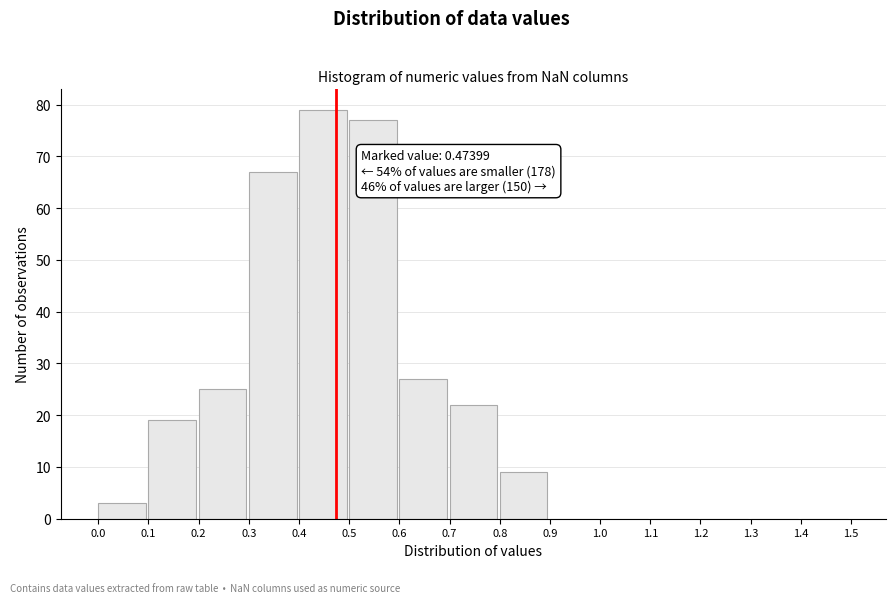

Which range on the x-axis has the tallest bar?

0.4 to 0.5